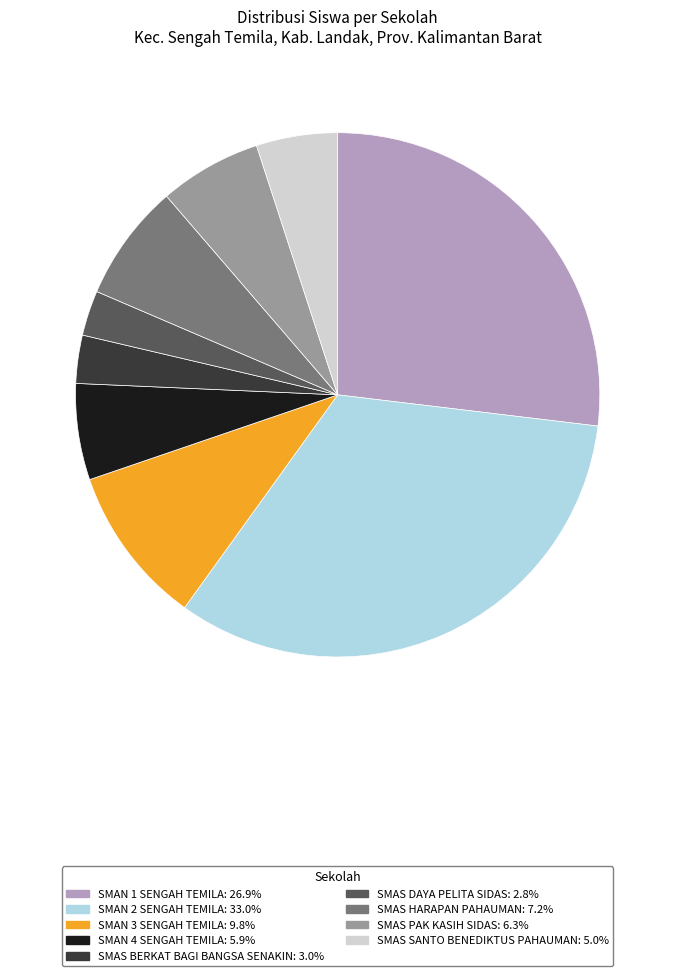

True or false: SMAS PAK KASIH SIDAS accounts for 6% of the total.

True